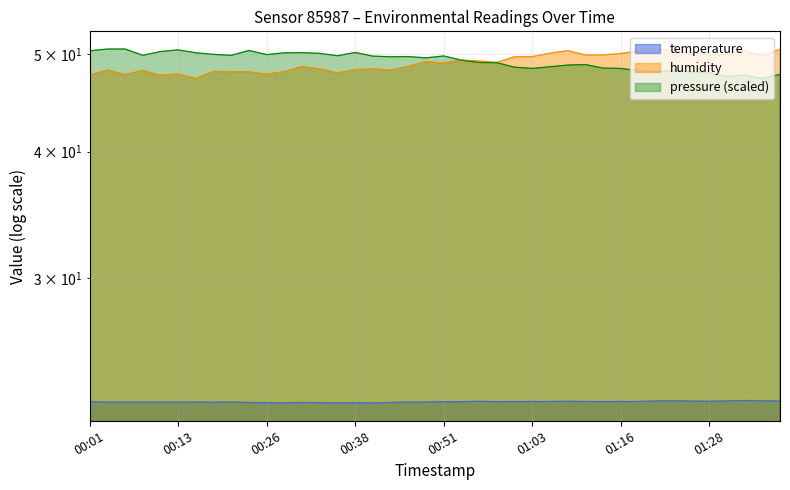

True or false: pressure and humidity intersect in this chart.

True